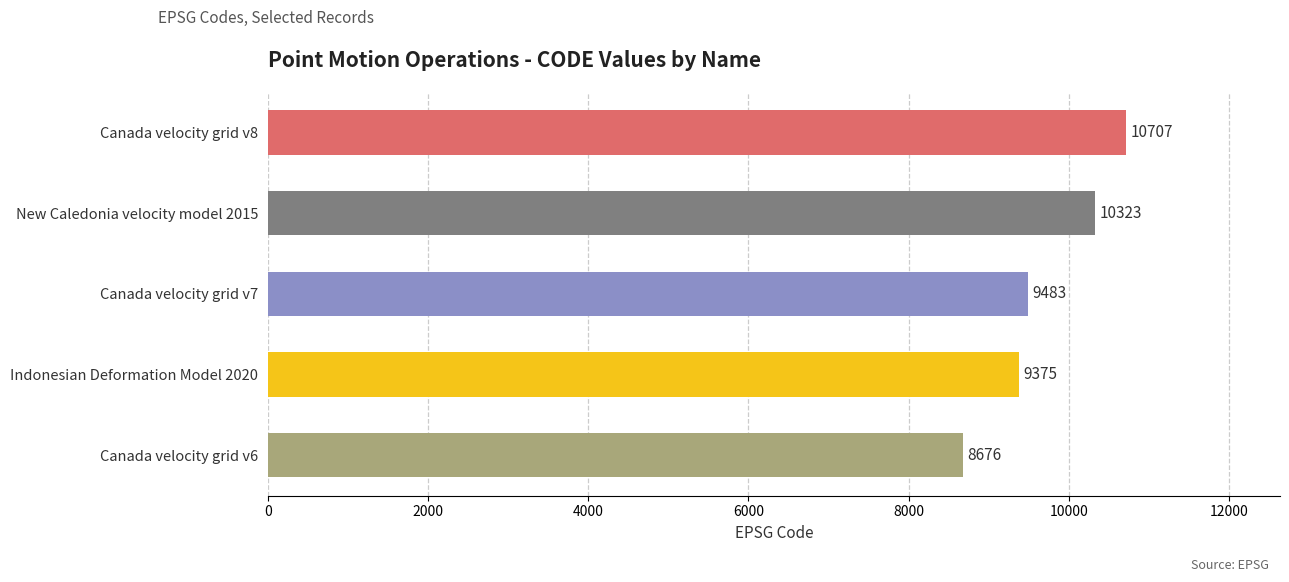

What is the change in value from Indonesian Deformation Model 2020 to New Caledonia velocity model 2015?

+948